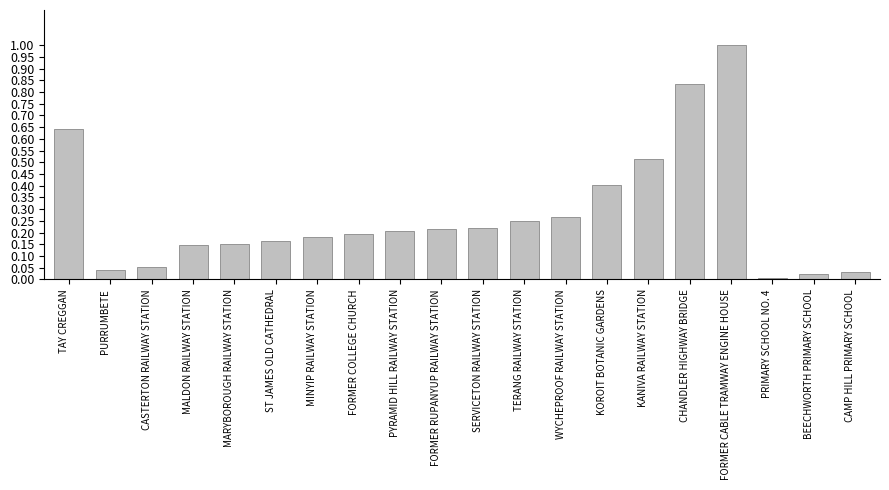

Which has a higher value, WYCHEPROOF RAILWAY STATION or SERVICETON RAILWAY STATION?

WYCHEPROOF RAILWAY STATION